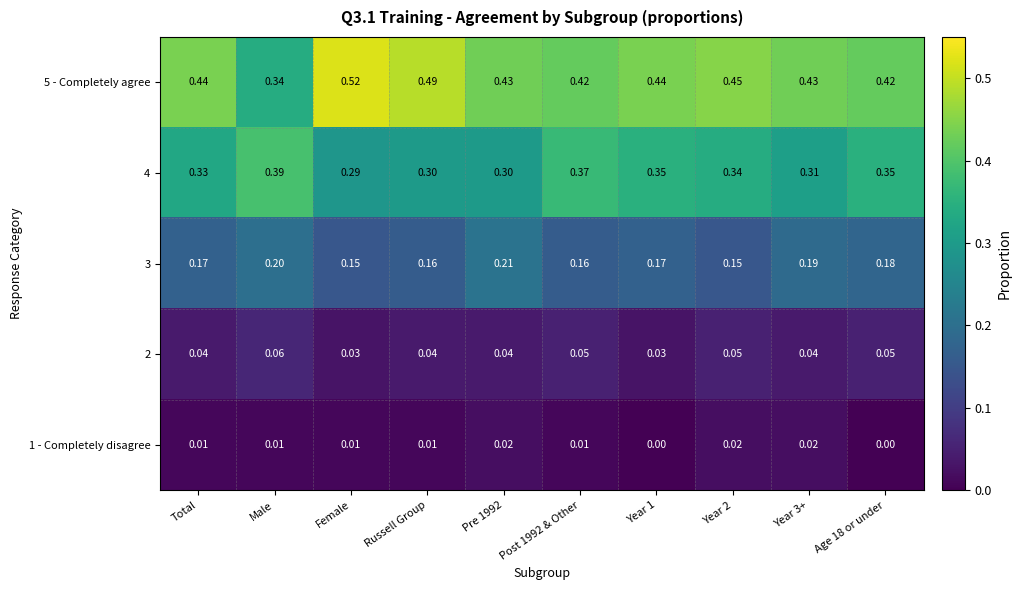

Is the value of 1 - Completely disagree at Female greater than the value of 4 at Age 18 or under?

No